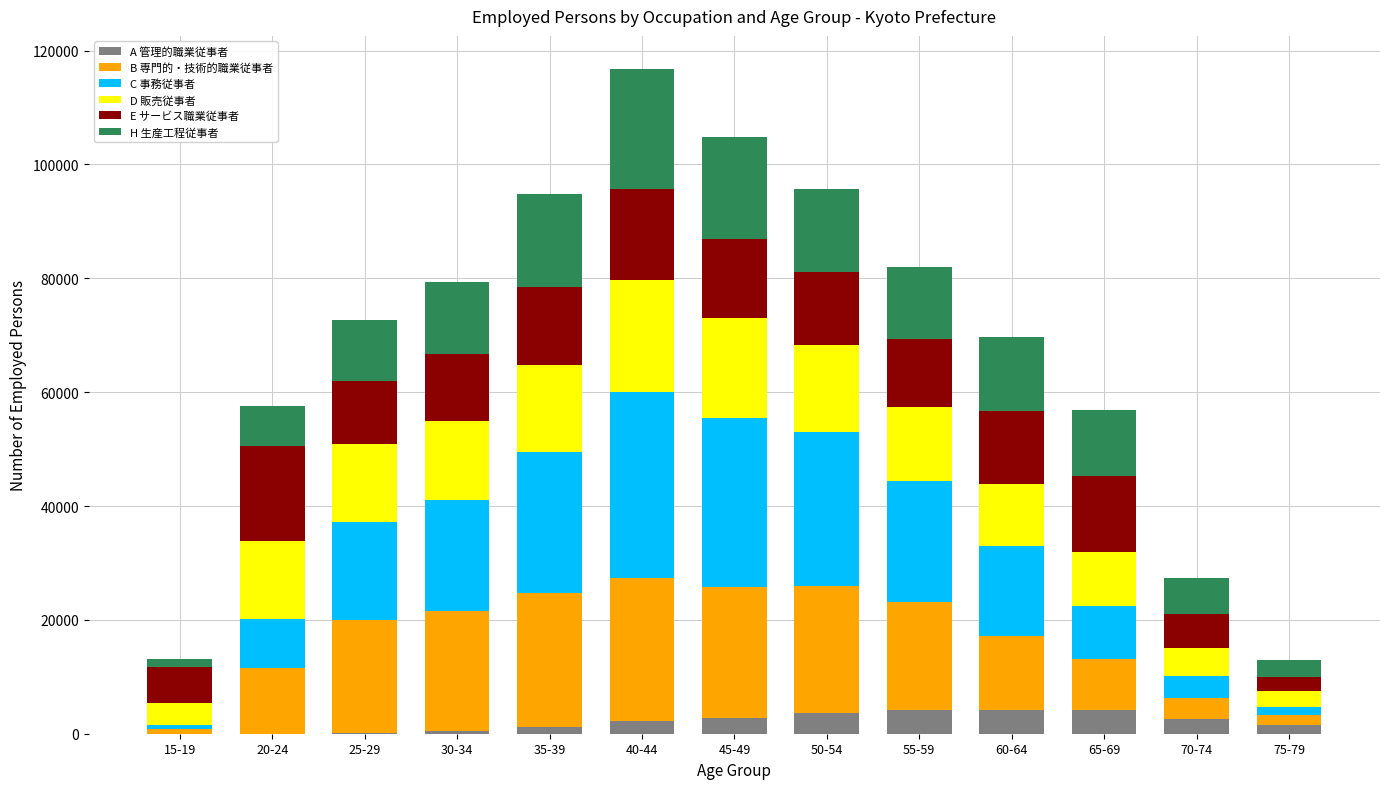

What is the maximum value for A 管理的職業従事者?

4244